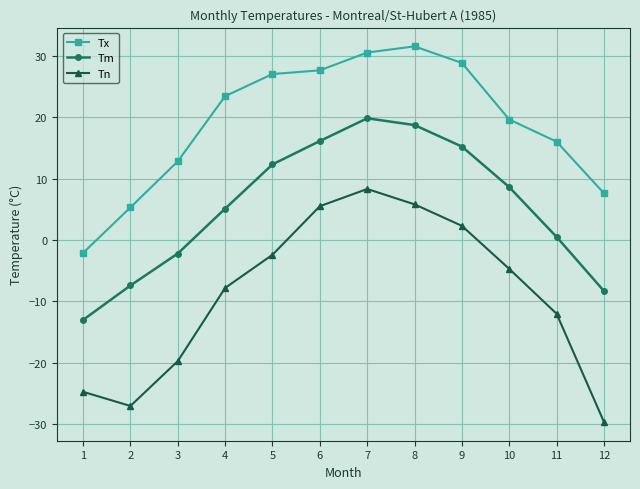

What is the value of the Tm point at the 1st from the left?

-13.0